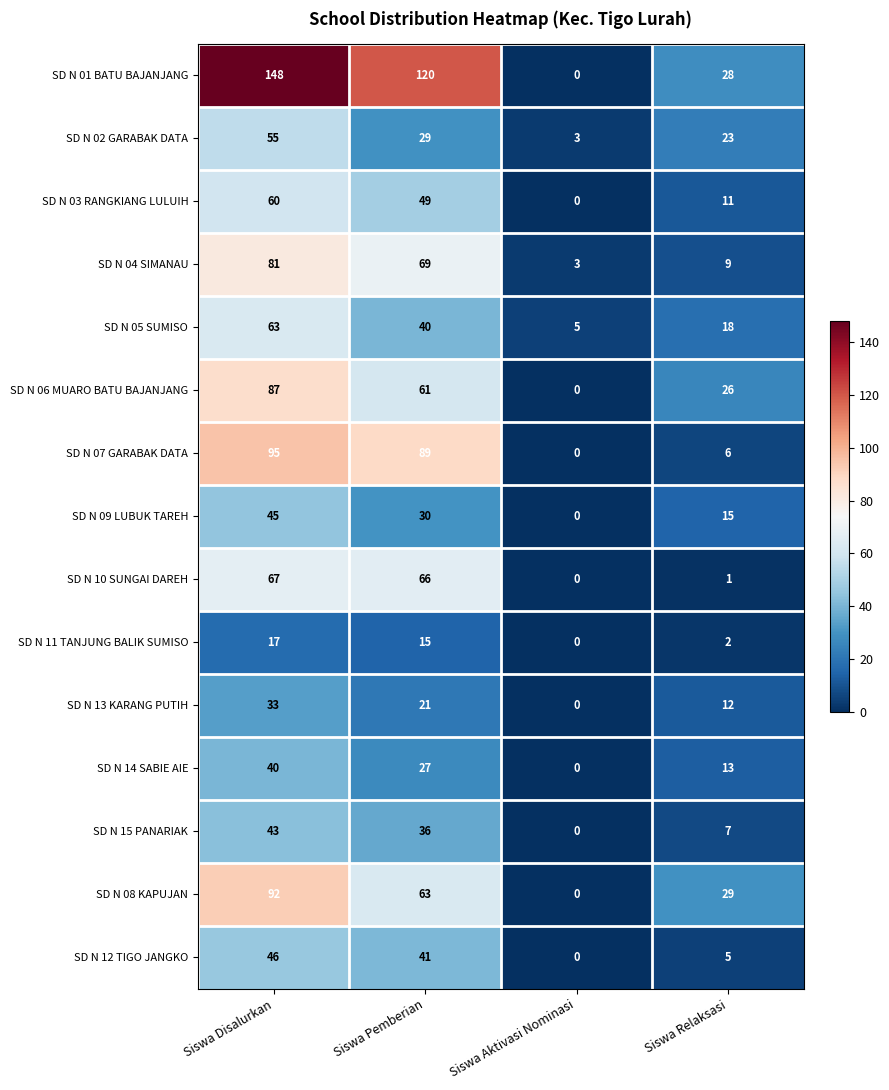

What is the difference between the SD N 14 SABIE AIE values at Siswa Disalurkan and Siswa Relaksasi?

27